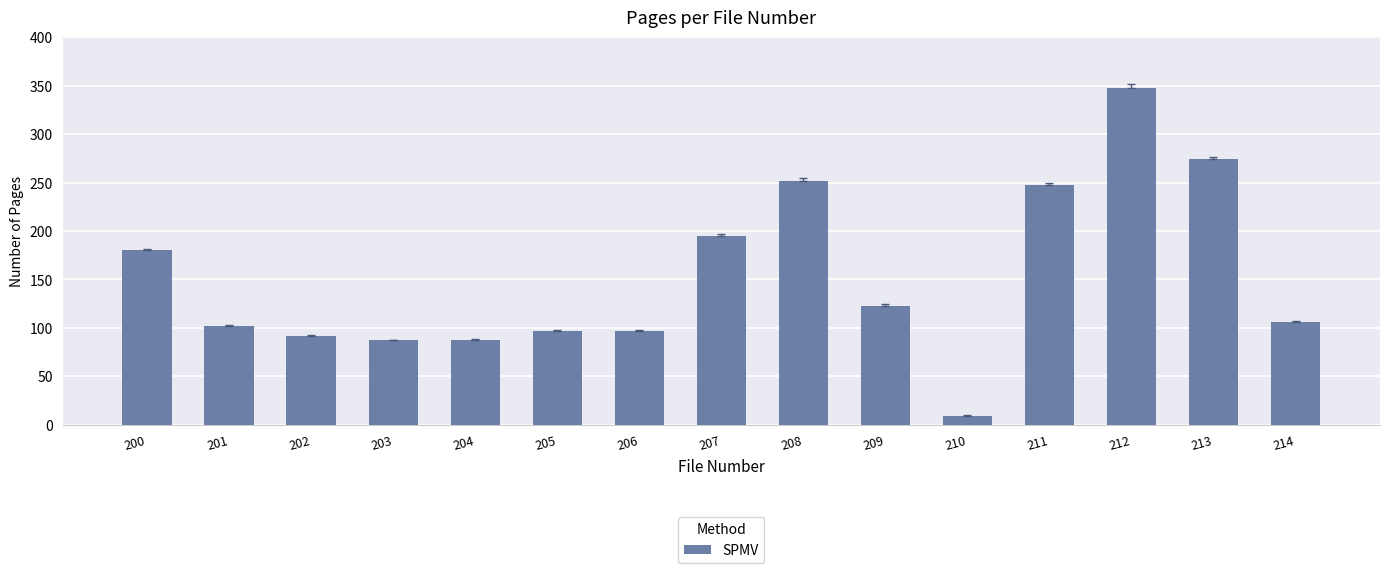

How many bars are there in total?

15